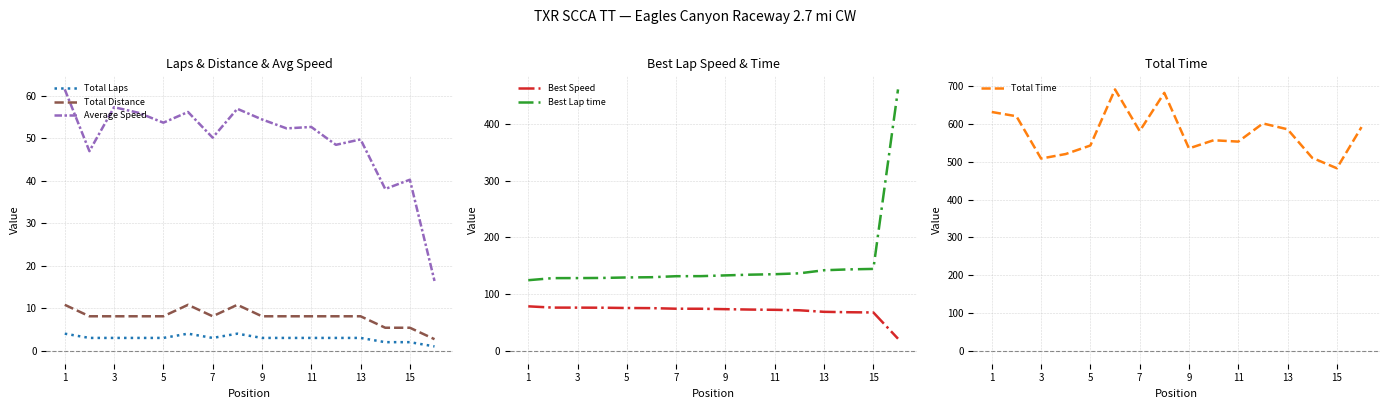

How many lines are shown in the chart?

6